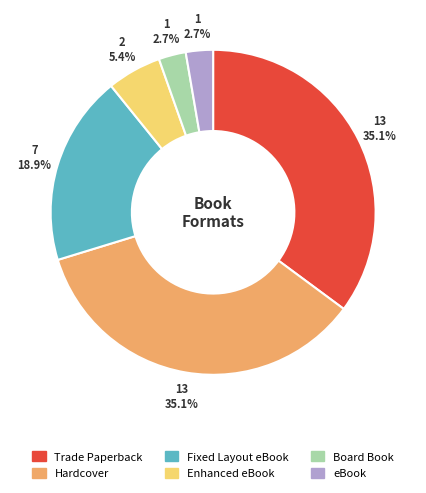

Do Board Book and eBook together represent more than half of the pie?

No